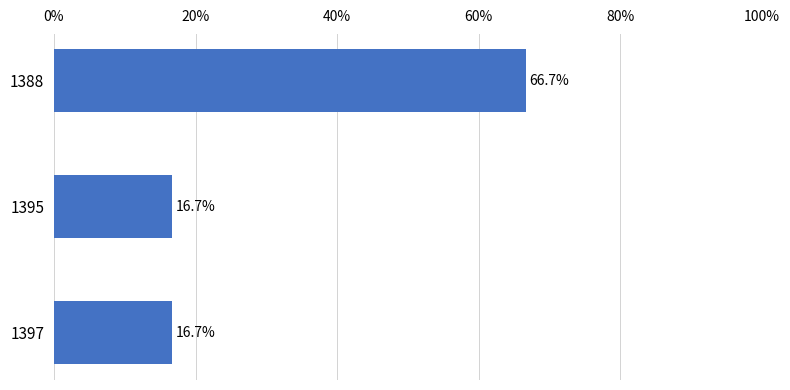

Which label corresponds to the largest value in the chart?

1388